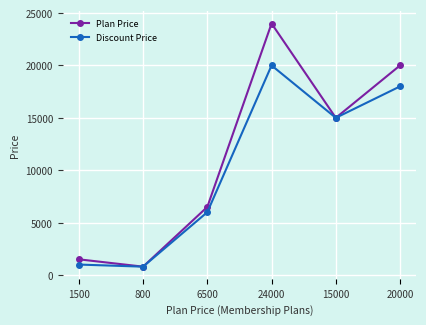

What is the average value of the Plan Price series?

11300